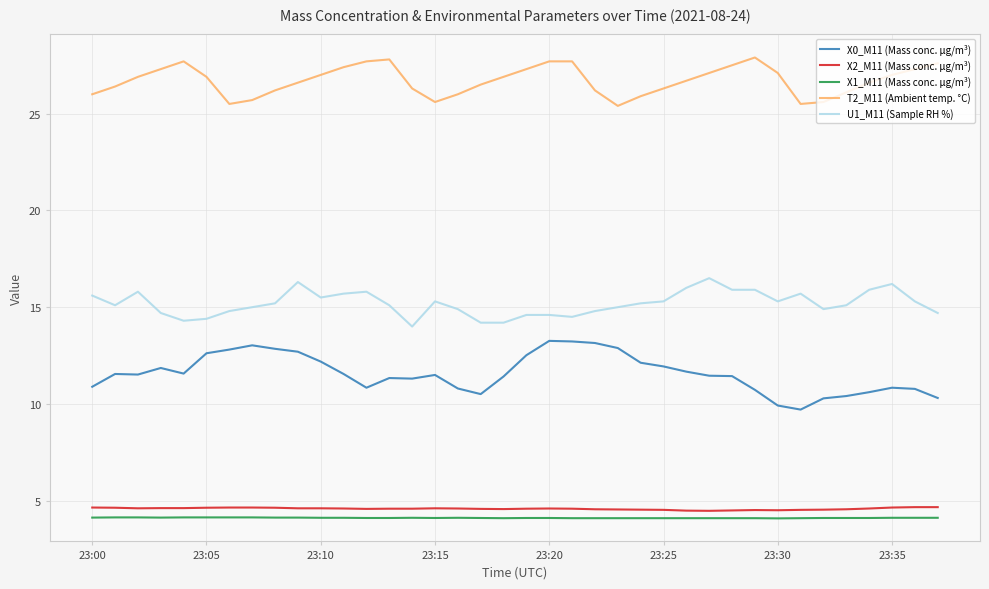

True or false: U1_M11 (Sample RH %) and X2_M11 (Mass conc. μg/m³) cross at least once.

False